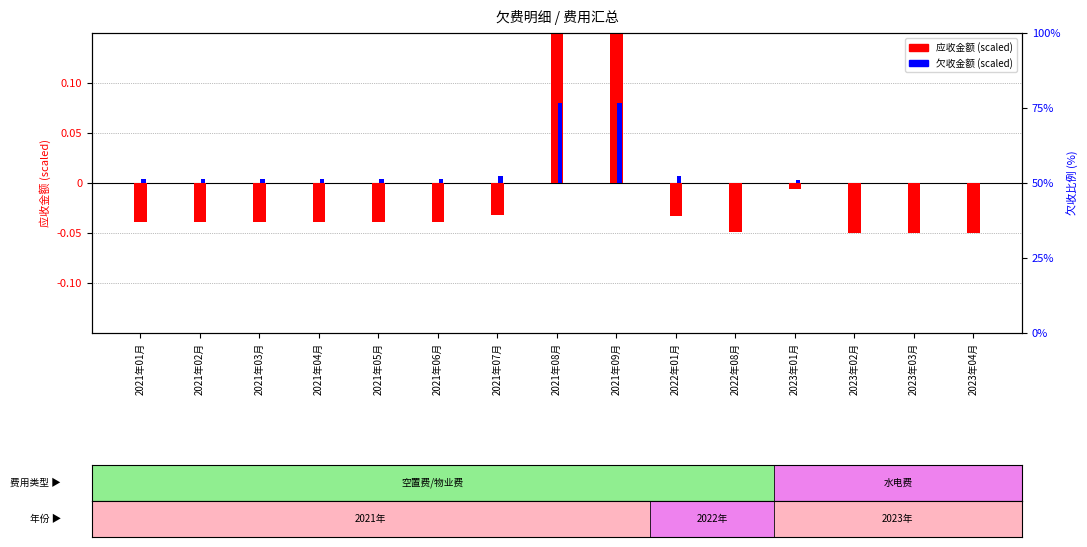

Which category has the highest value across all series?

2021年08月